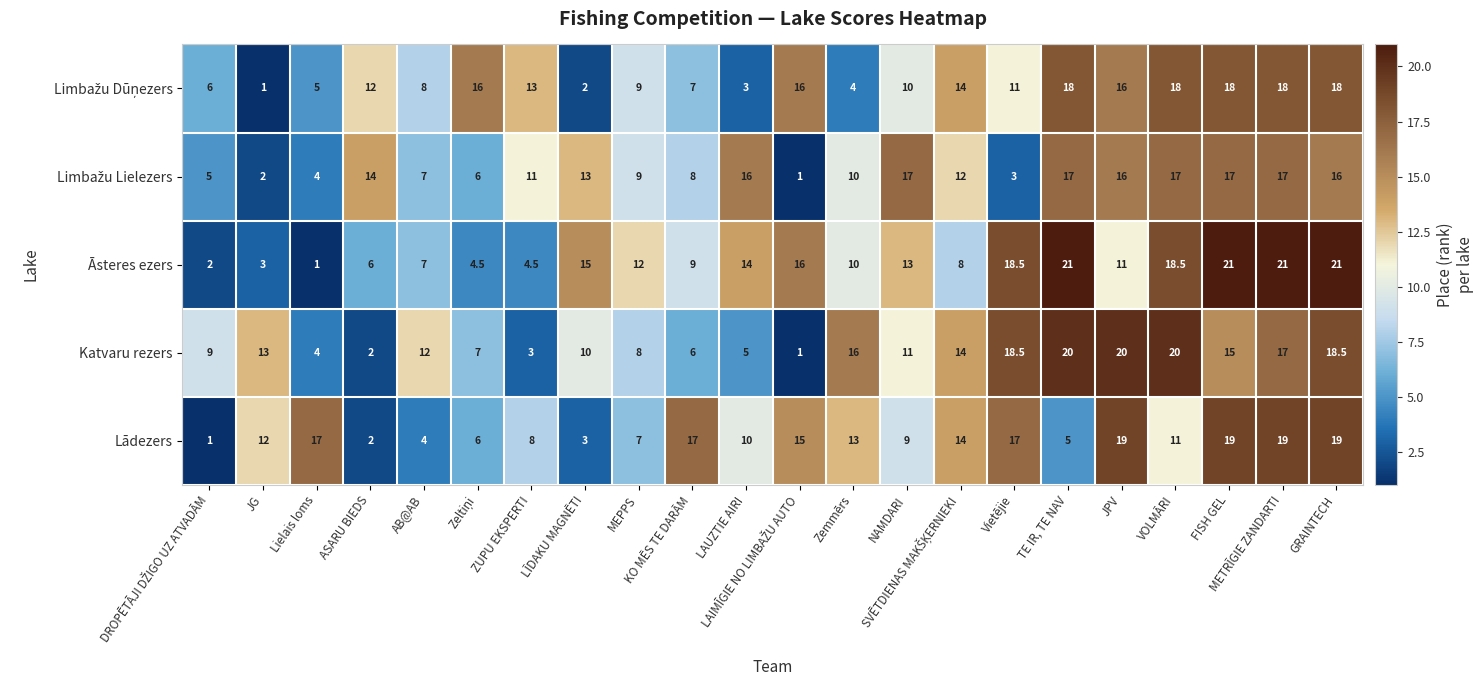

What is the difference between the maximum and minimum values in the Āsteres ezers series?

20.0